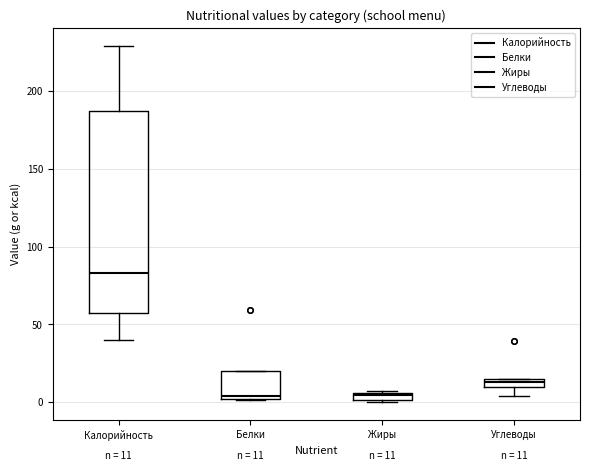

Which box is the tallest, from its lower edge to its upper edge?

Калорийность